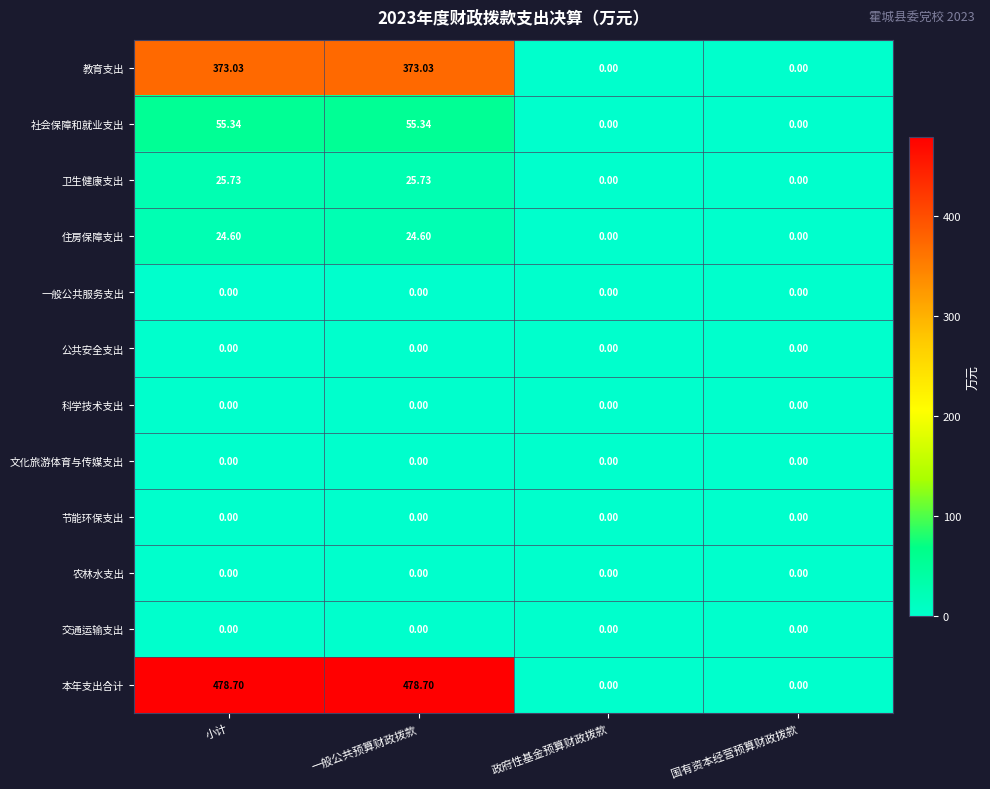

Which series changed the most between 一般公共预算财政拨款 and 国有资本经营预算财政拨款?

本年支出合计